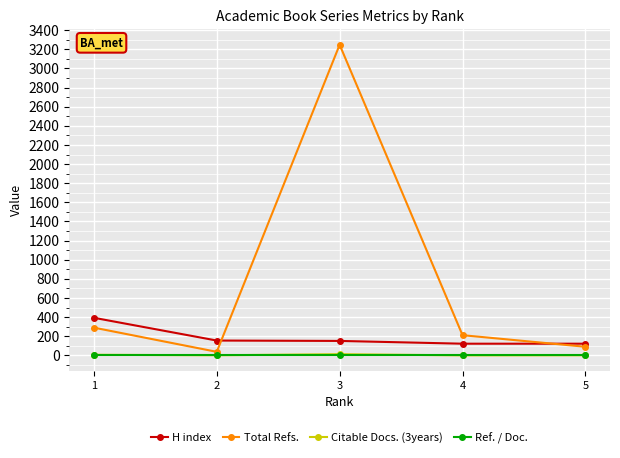

Does the chart display data point markers on the line(s)?

Yes